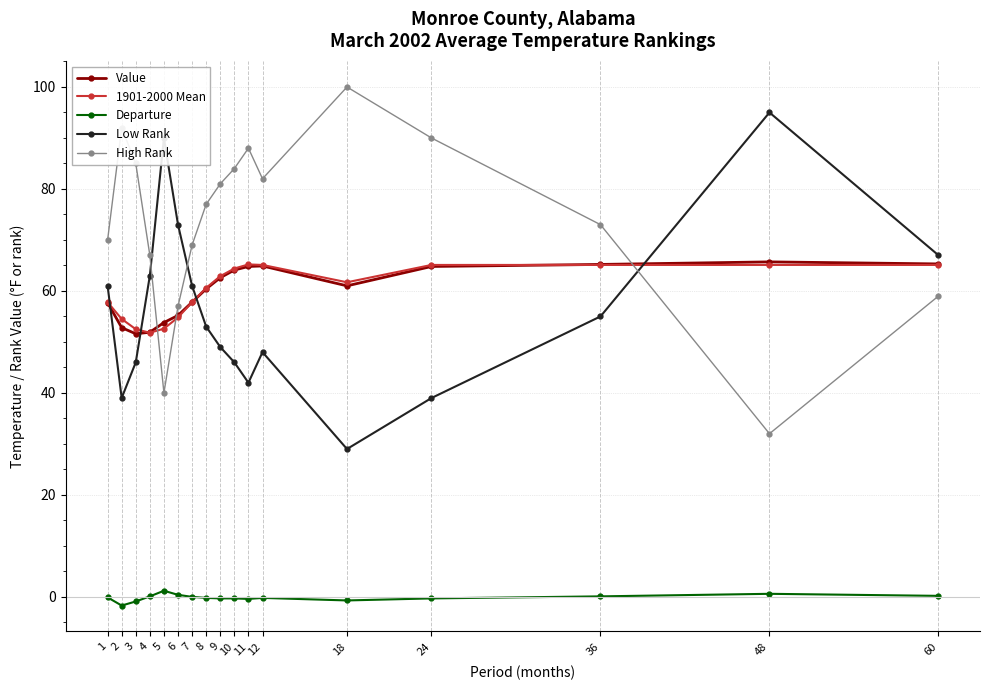

In Low Rank, how many points are lower than both neighbors (excluding endpoints)?

3